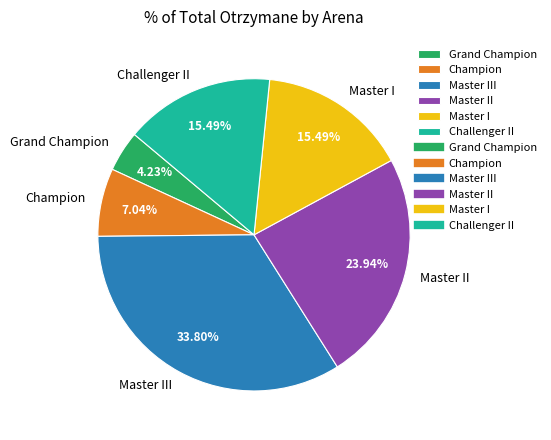

How much of the chart is everything except Master III?

66.2%